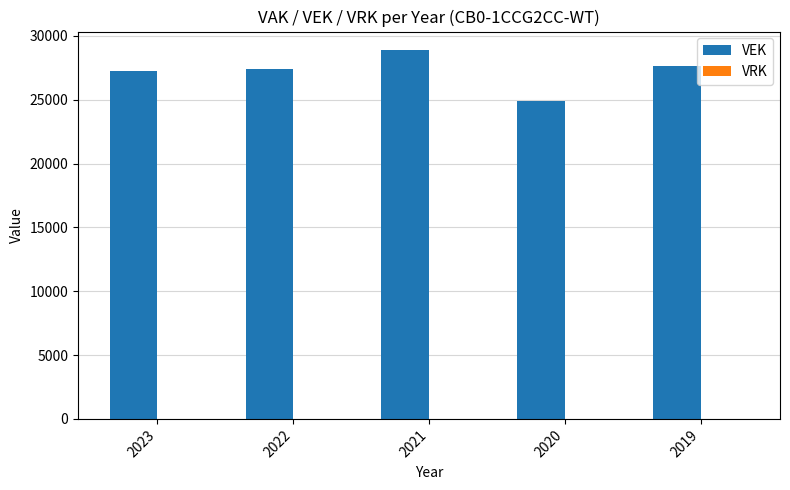

Reading right to left, list all the values displayed in this chart.

2019=27659	2020=24886	2021=28892	2022=27386	2023=27226